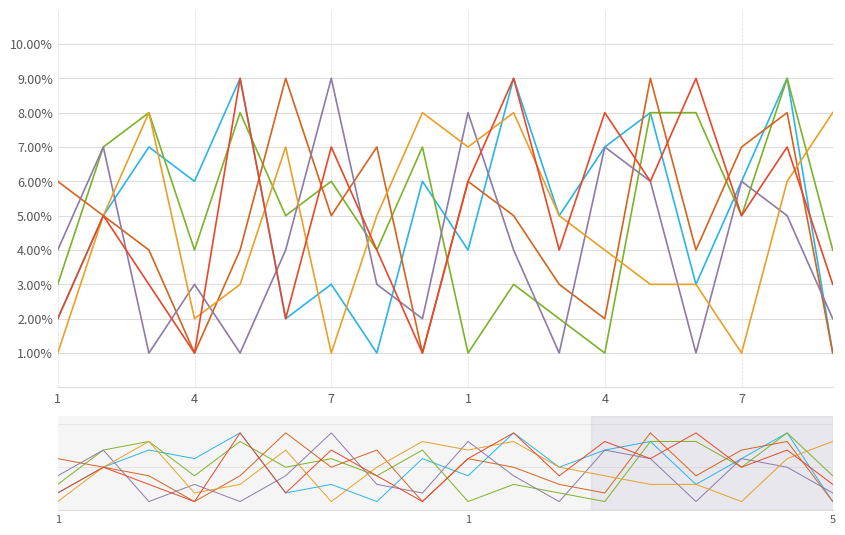

Which series changed the most between 16 and 17?

col_2